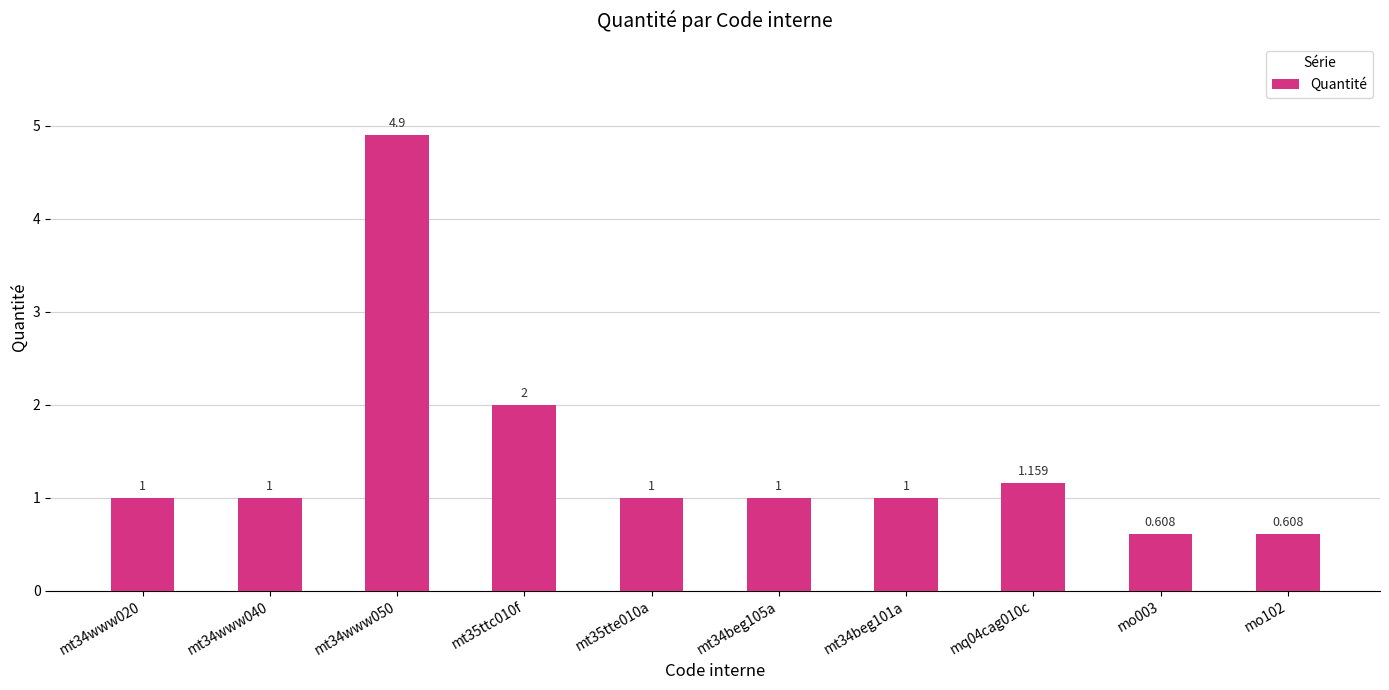

What is the label of the 6th bar from the right?

mt35tte010a